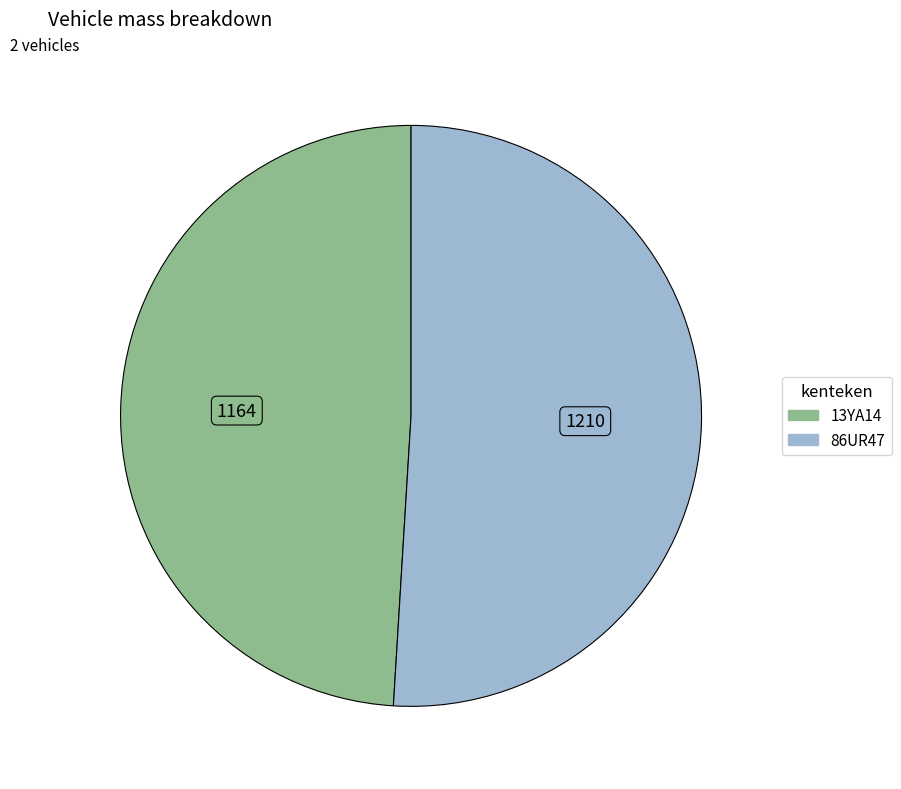

Does any single category account for the majority?

Yes